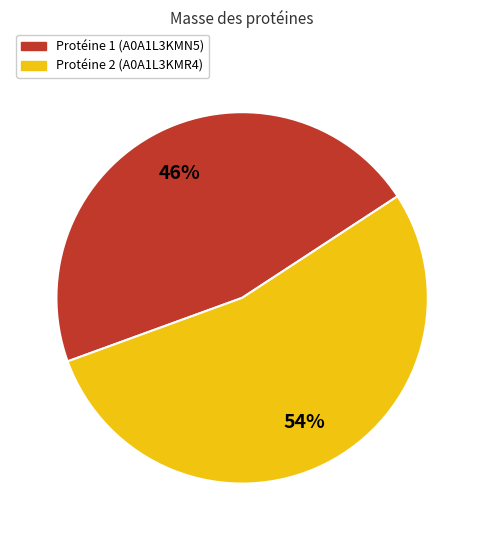

Which category has the biggest portion of the pie?

Protéine 2 (A0A1L3KMR4)